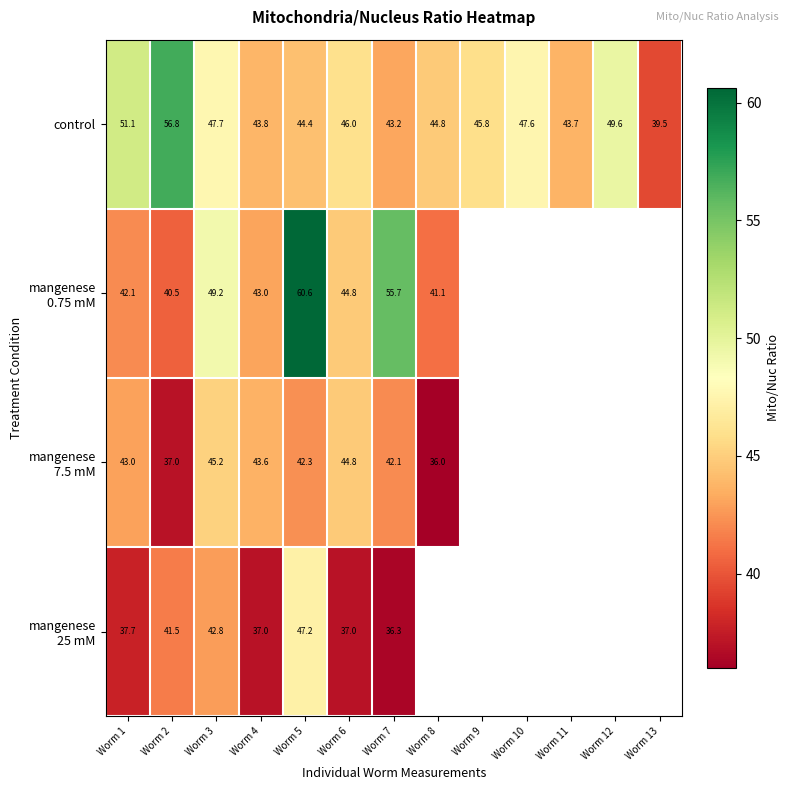

How many data points in control are less than 45?

6